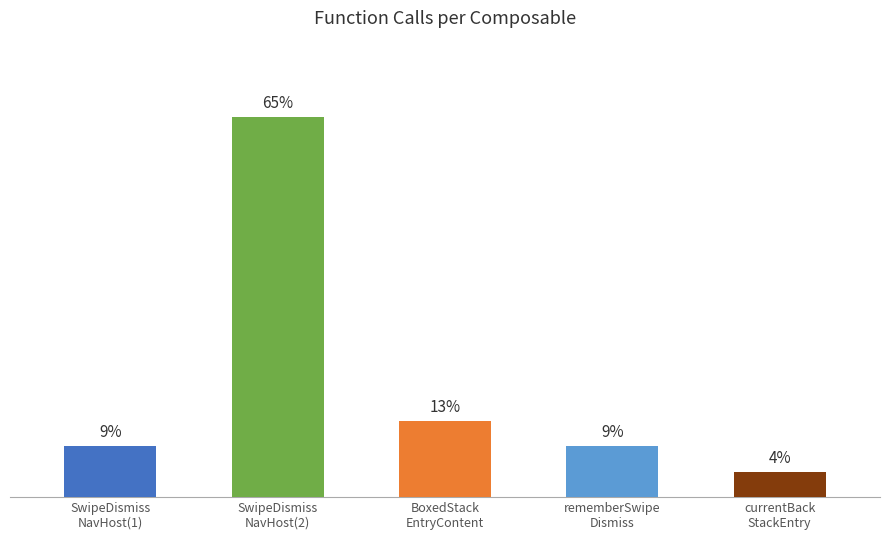

Does the chart contain any negative values?

No